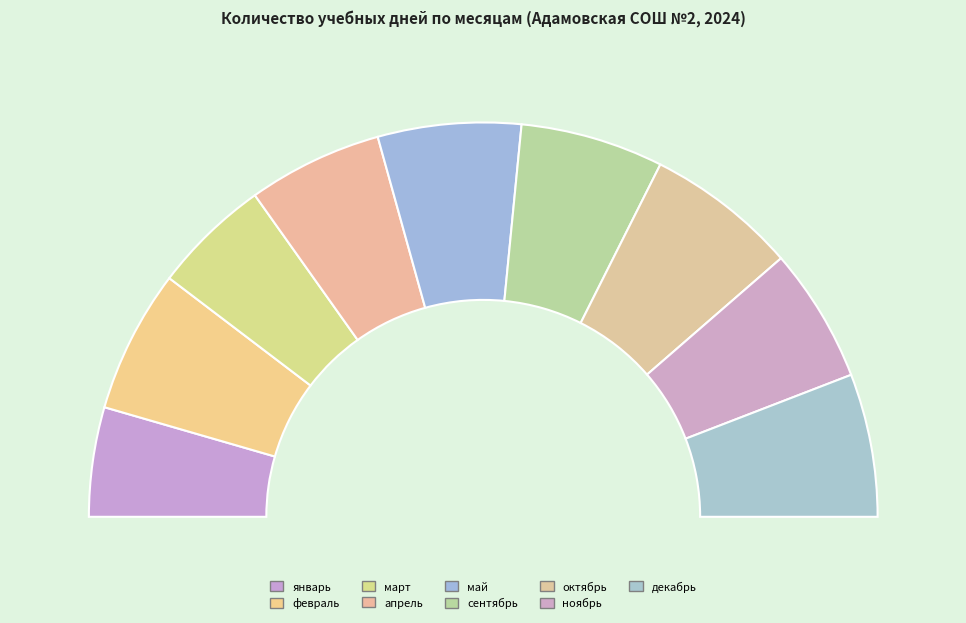

How much of the chart is everything except февраль?

88.3%